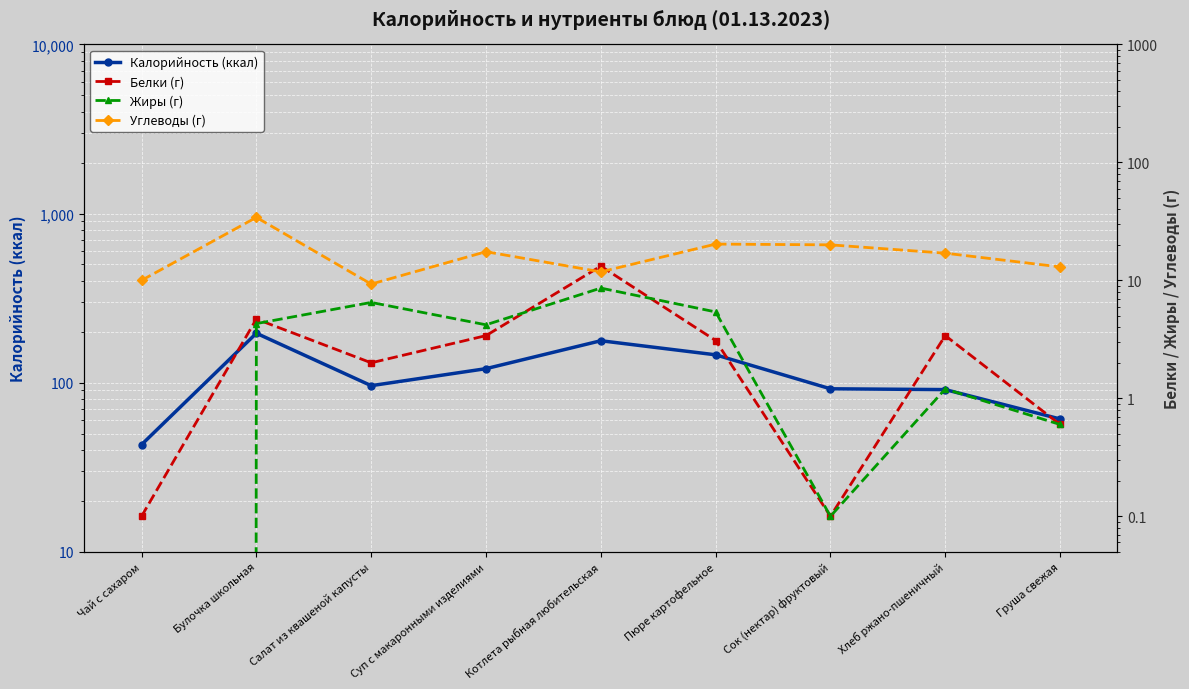

How many interior local peaks does the Белки (г) series have?

3